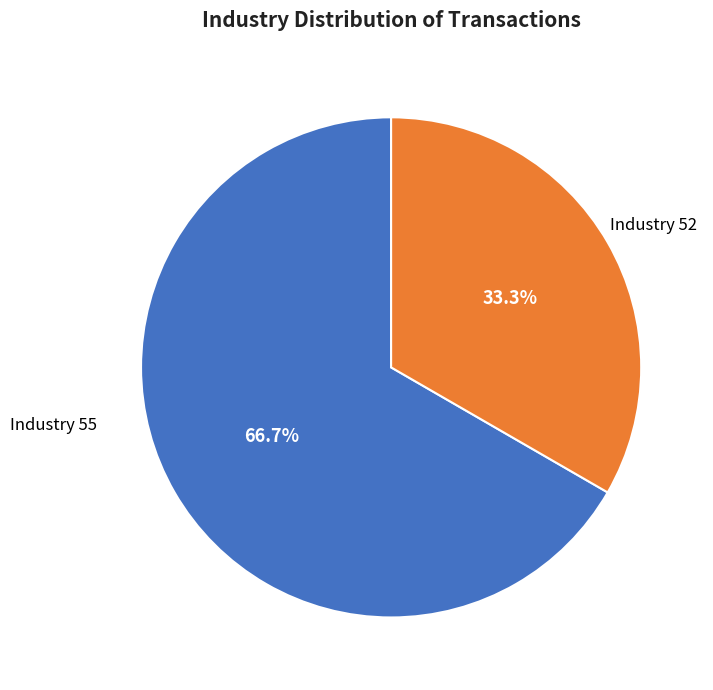

Is there any slice that represents more than half of the pie?

Yes